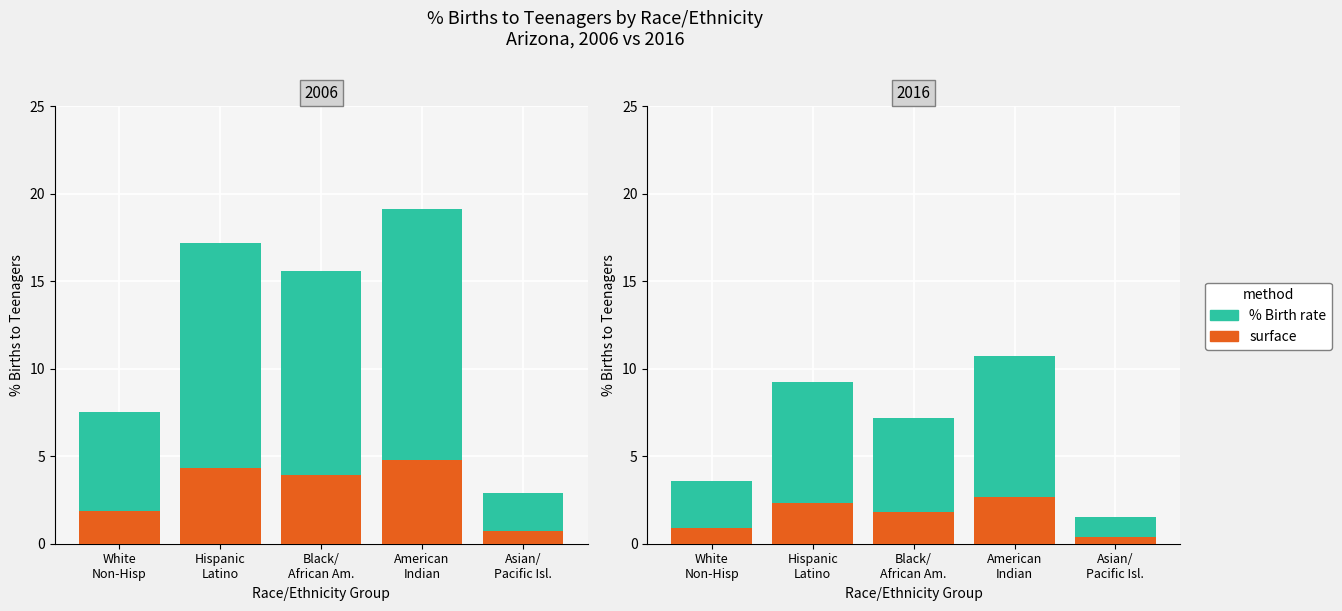

How many groups of bars are there?

5